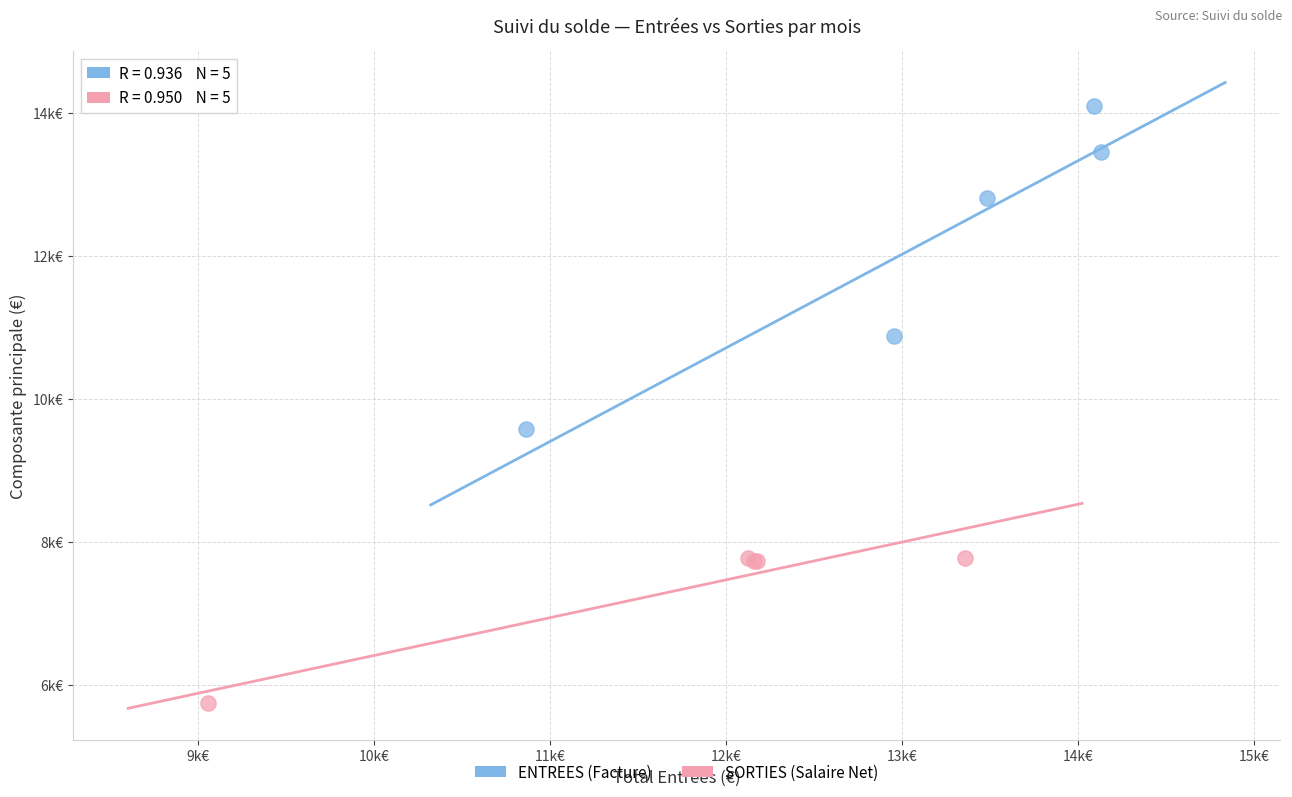

What are all the series names shown in the legend?

ENTREES (Facture), SORTIES (Salaire Net)